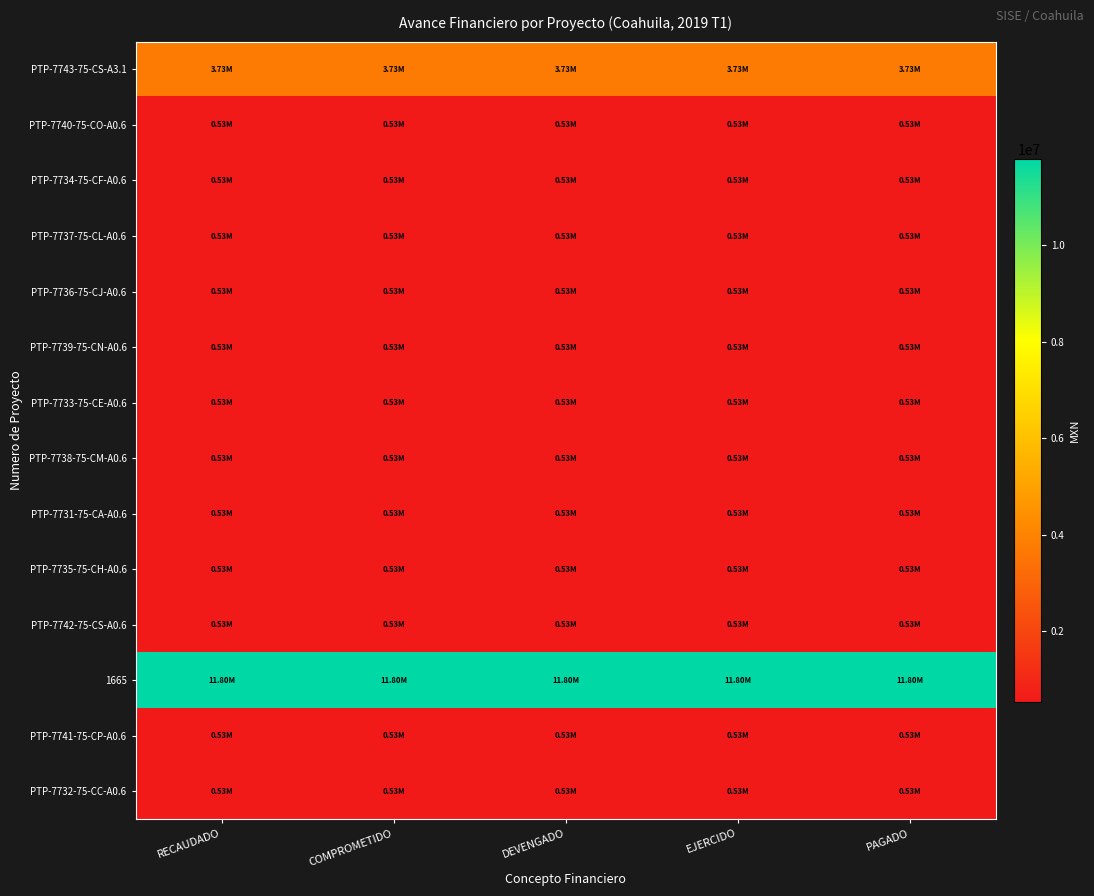

Reading left to right, list all the values displayed in this chart.

PTP-7743-75-CS-A3.1: RECAUDADO=3732675.0	COMPROMETIDO=3732675.0	DEVENGADO=3732675.0	EJERCIDO=3732675.0	PAGADO=3732675.0
PTP-7740-75-CO-A0.6: RECAUDADO=533239.3	COMPROMETIDO=533239.3	DEVENGADO=533239.3	EJERCIDO=533239.3	PAGADO=533239.3
PTP-7734-75-CF-A0.6: RECAUDADO=533239.3	COMPROMETIDO=533239.3	DEVENGADO=533239.3	EJERCIDO=533239.3	PAGADO=533239.3
PTP-7737-75-CL-A0.6: RECAUDADO=533239.3	COMPROMETIDO=533239.3	DEVENGADO=533239.3	EJERCIDO=533239.3	PAGADO=533239.3
PTP-7736-75-CJ-A0.6: RECAUDADO=533239.3	COMPROMETIDO=533239.3	DEVENGADO=533239.3	EJERCIDO=533239.3	PAGADO=533239.3
PTP-7739-75-CN-A0.6: RECAUDADO=533239.3	COMPROMETIDO=533239.3	DEVENGADO=533239.3	EJERCIDO=533239.3	PAGADO=533239.3
PTP-7733-75-CE-A0.6: RECAUDADO=533239.3	COMPROMETIDO=533239.3	DEVENGADO=533239.3	EJERCIDO=533239.3	PAGADO=533239.3
PTP-7738-75-CM-A0.6: RECAUDADO=533239.3	COMPROMETIDO=533239.3	DEVENGADO=533239.3	EJERCIDO=533239.3	PAGADO=533239.3
PTP-7731-75-CA-A0.6: RECAUDADO=533239.3	COMPROMETIDO=533239.3	DEVENGADO=533239.3	EJERCIDO=533239.3	PAGADO=533239.3
PTP-7735-75-CH-A0.6: RECAUDADO=533239.3	COMPROMETIDO=533239.3	DEVENGADO=533239.3	EJERCIDO=533239.3	PAGADO=533239.3
PTP-7742-75-CS-A0.6: RECAUDADO=533239.3	COMPROMETIDO=533239.3	DEVENGADO=533239.3	EJERCIDO=533239.3	PAGADO=533239.3
1665: RECAUDADO=11795472.0	COMPROMETIDO=11795472.0	DEVENGADO=11795472.0	EJERCIDO=11795472.0	PAGADO=11795472.0
PTP-7741-75-CP-A0.6: RECAUDADO=533239.3	COMPROMETIDO=533239.3	DEVENGADO=533239.3	EJERCIDO=533239.3	PAGADO=533239.3
PTP-7732-75-CC-A0.6: RECAUDADO=533239.3	COMPROMETIDO=533239.3	DEVENGADO=533239.3	EJERCIDO=533239.3	PAGADO=533239.3